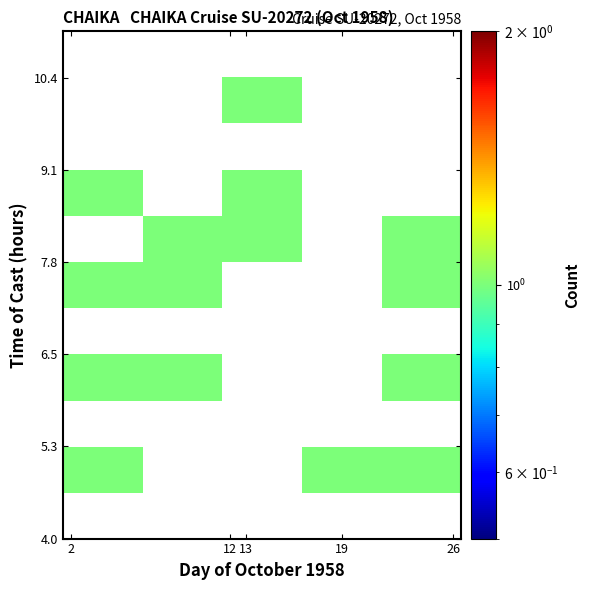

Rank the categories by row_2 value from highest to lowest.

2, 12, 13, 19, 26